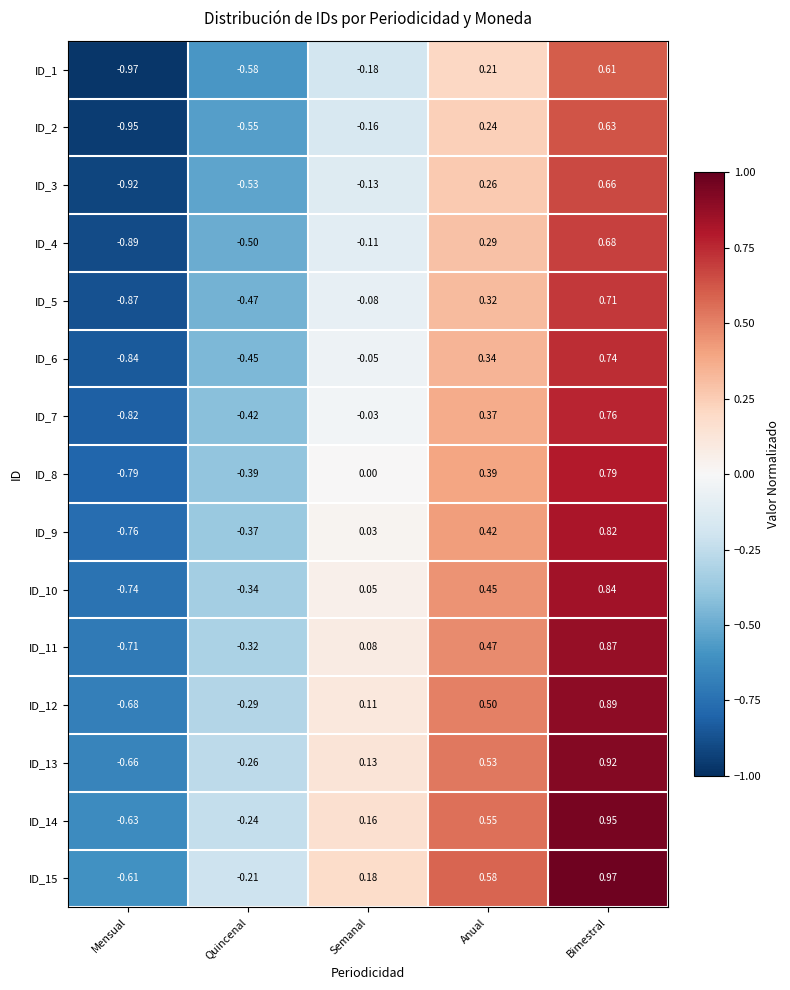

At which category does the chart reach its minimum across all series?

Mensual